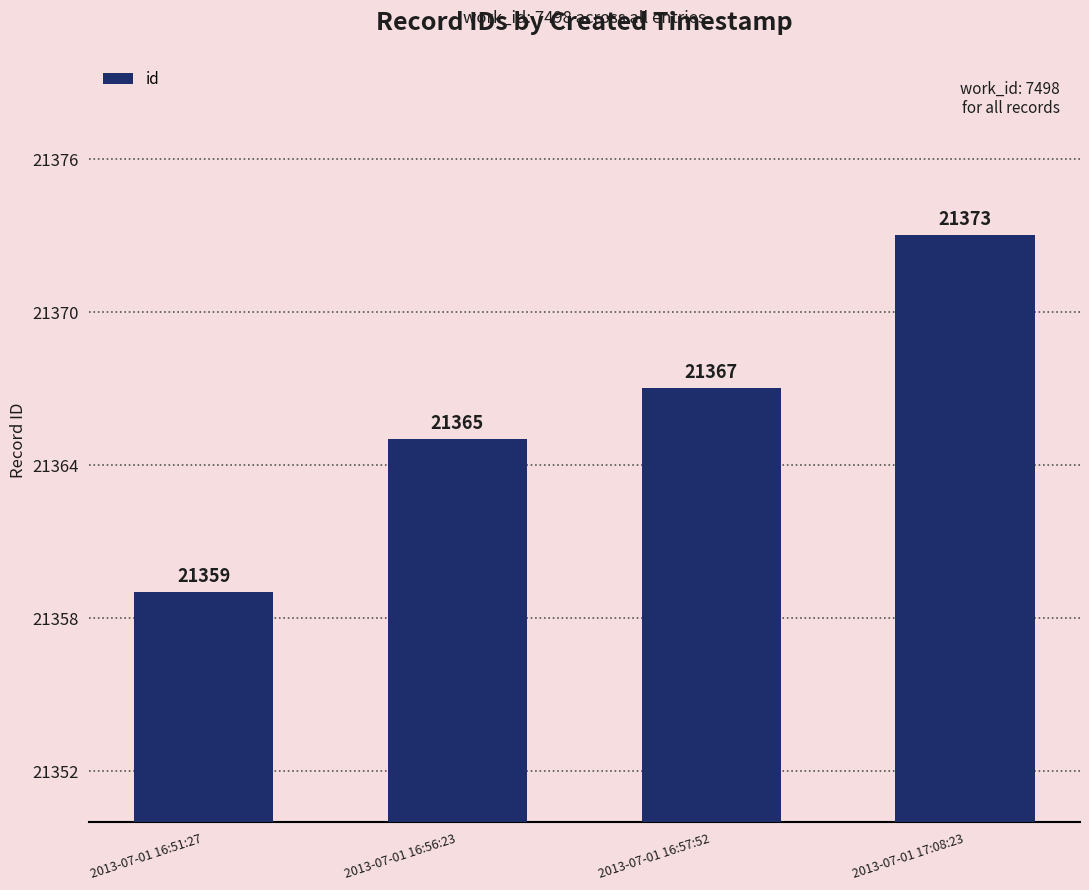

What is the label of the 1st bar from the right?

2013-07-01 17:08:23